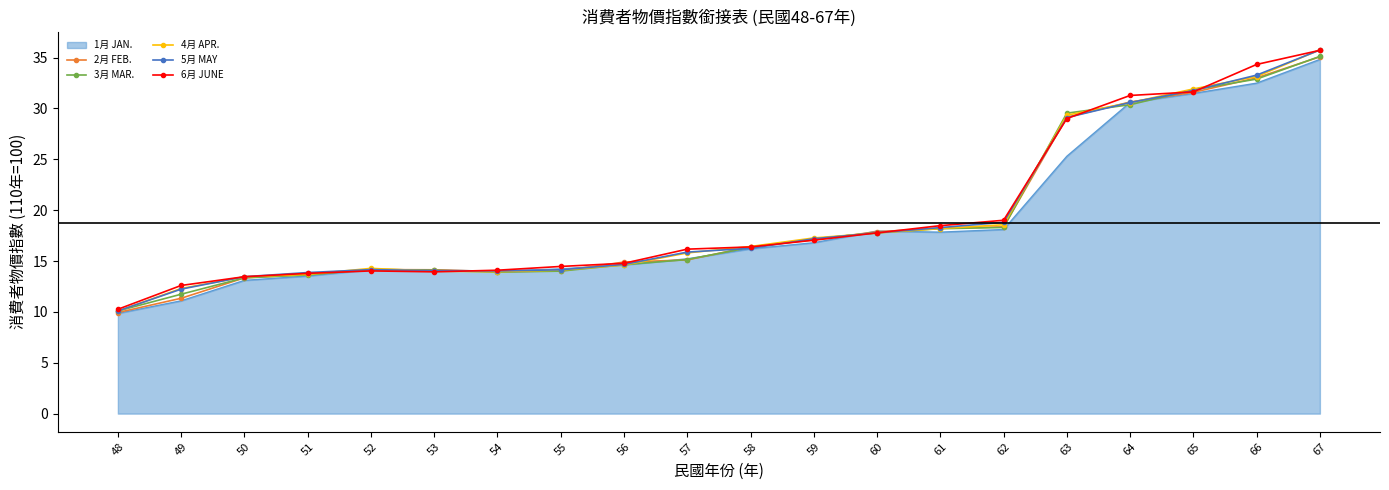

Read the 2月 FEB. value at 59.

17.1